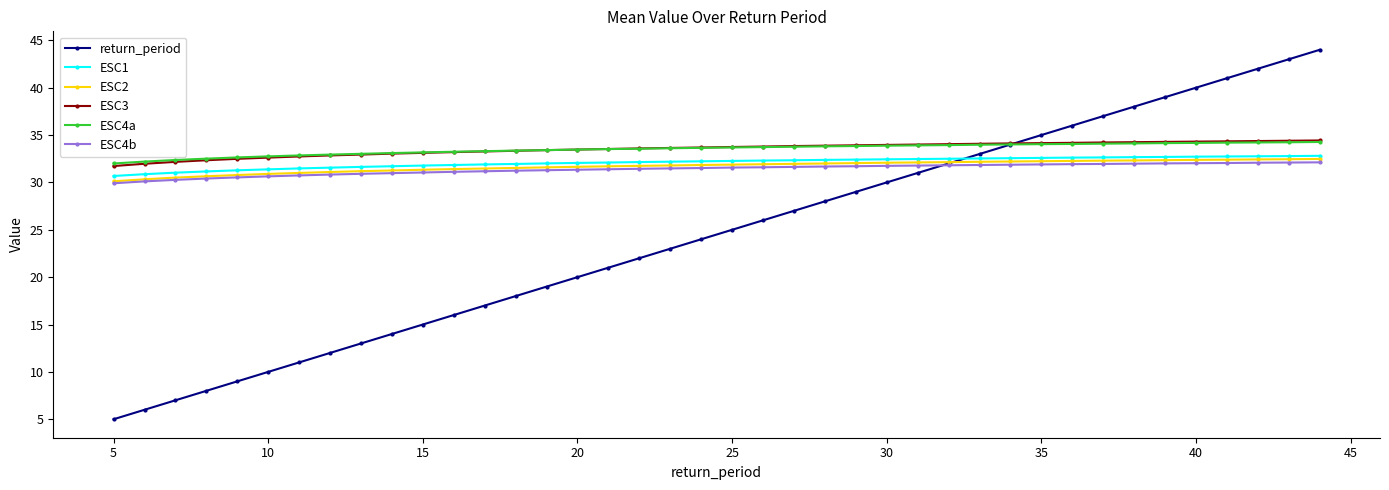

After their last crossing, which series has the higher values: return_period or ESC2?

return_period